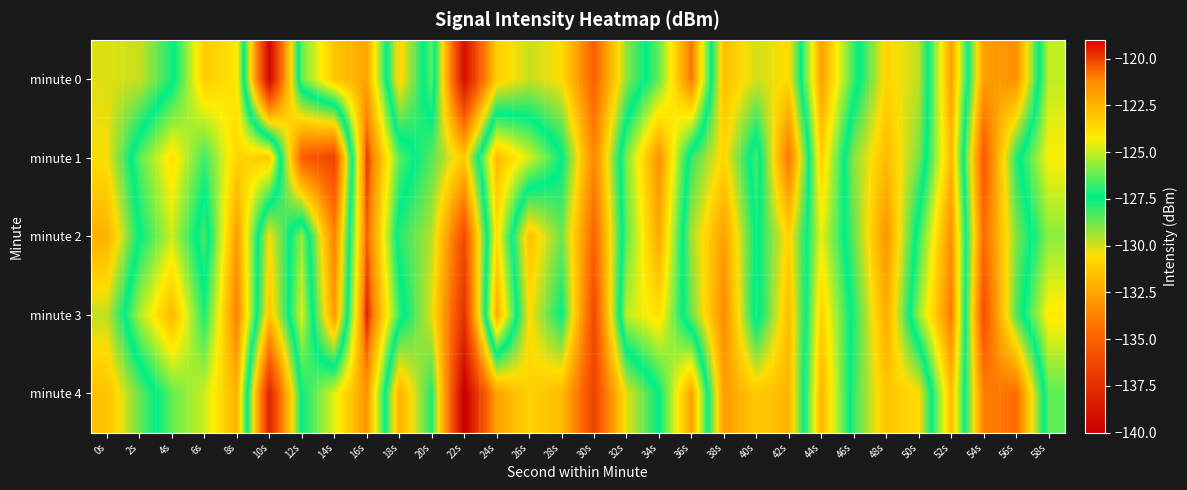

Rank the series at 8s from highest to lowest value.

minute 3, minute 2, minute 4, minute 1, minute 0